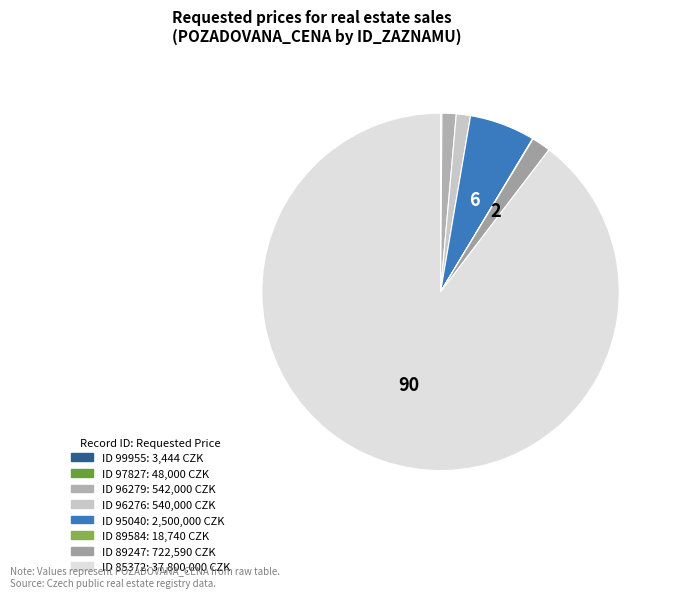

Which slice is the largest?

85372